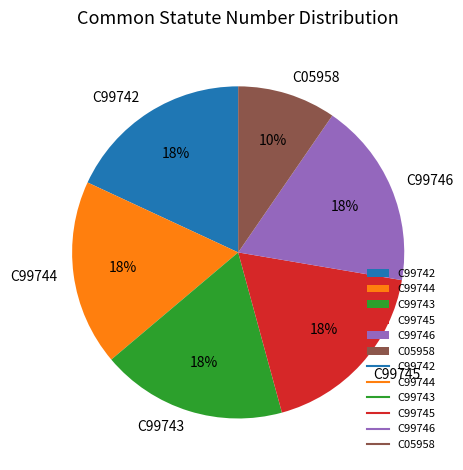

To the nearest percent, what is the average slice percentage?

17%